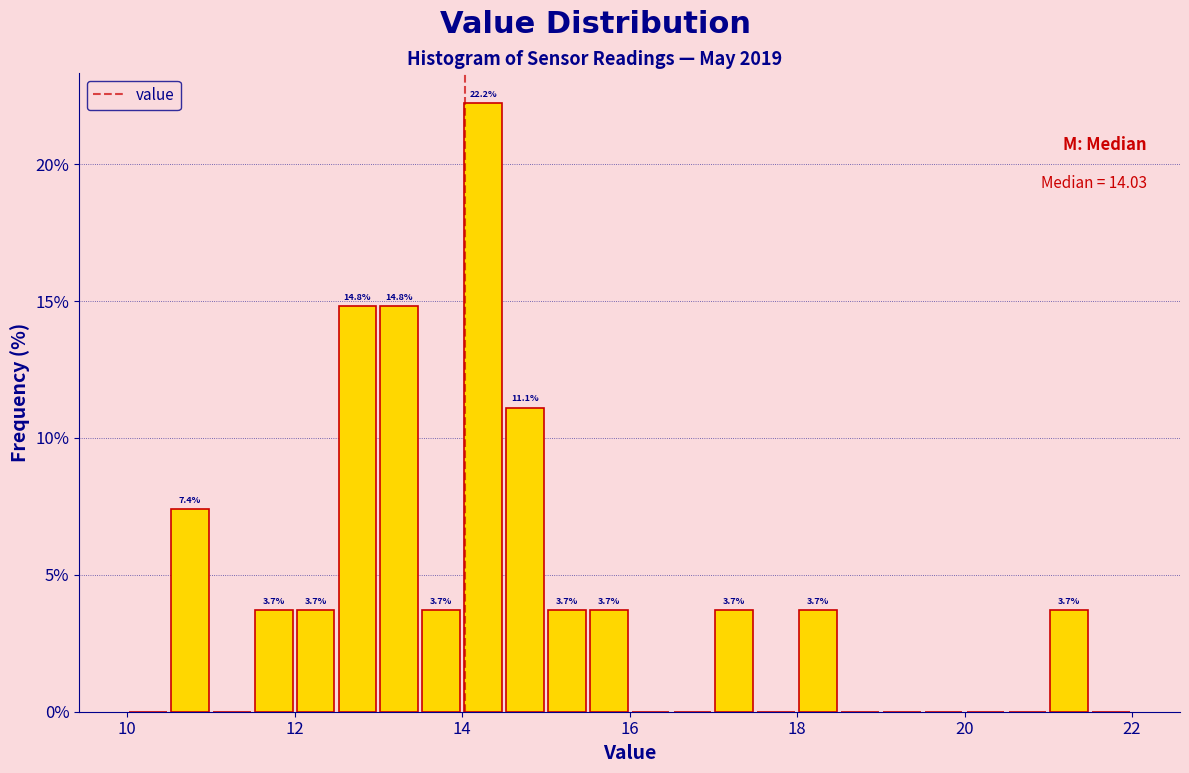

Read against the x-axis, roughly where is the centre of the tallest bar?

14.2